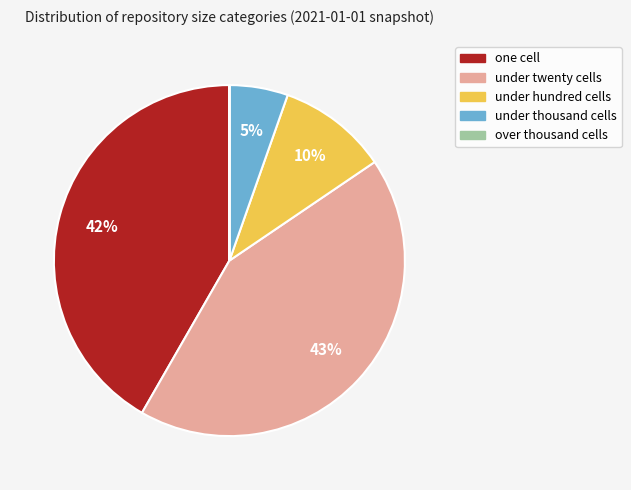

Is there any slice that represents more than half of the pie?

No